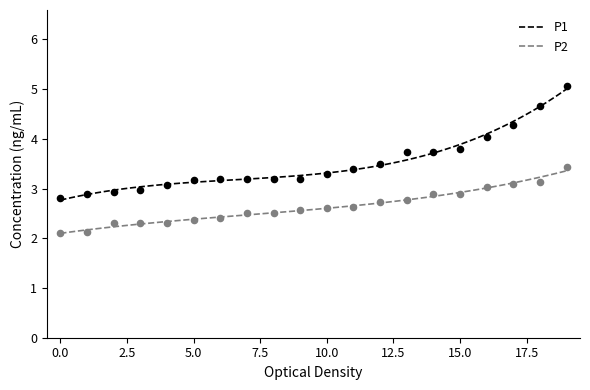

Which series contains the highest Y value?

P1